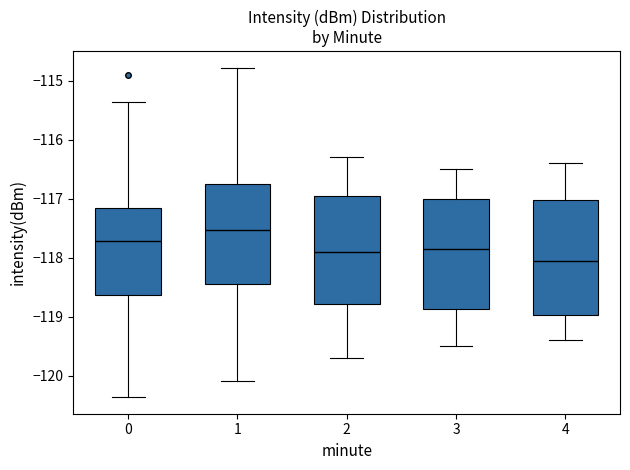

Where does the upper whisker of the box at x = 2 end on the y-axis? The values are not printed on the chart, so give them approximately, as read against the axis.

-116.3